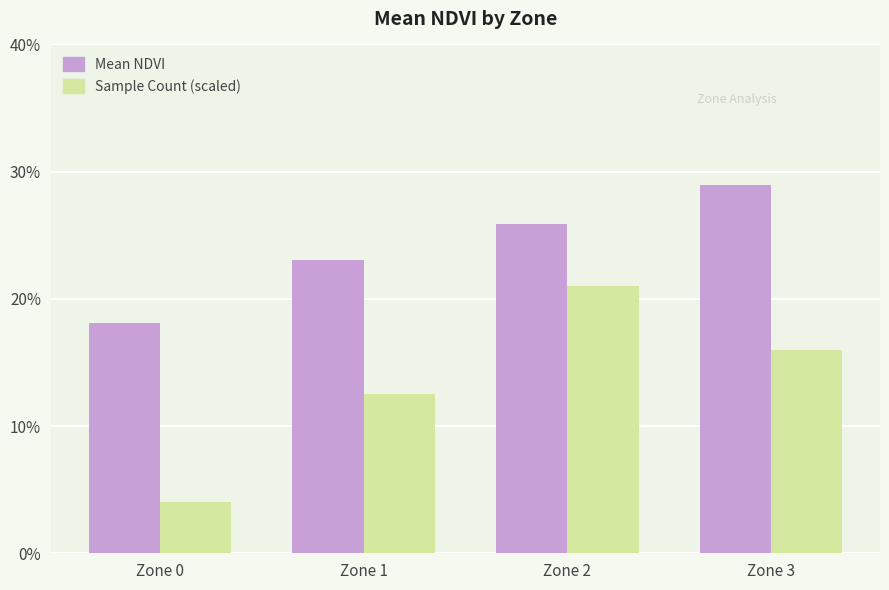

Are the bars grouped side by side (vs. stacked)?

Yes